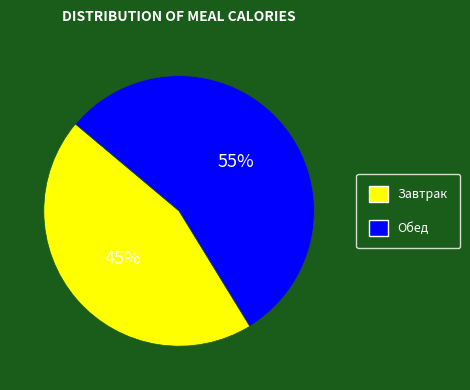

Is there any slice that represents more than half of the pie?

Yes